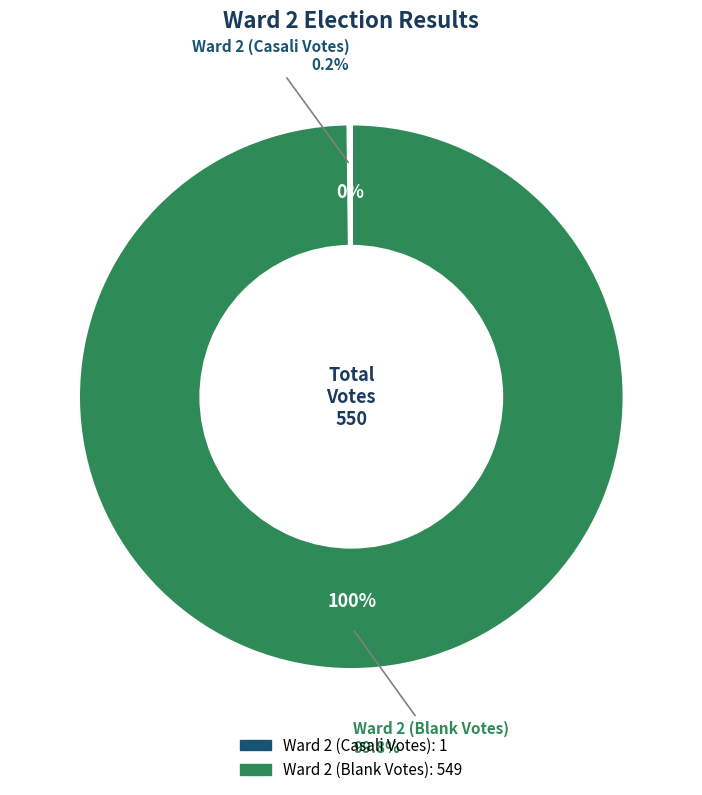

To the nearest percent, what is the average slice percentage?

50%